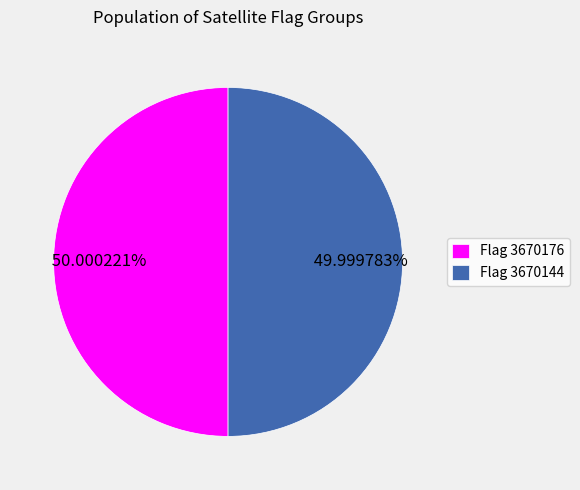

Does any single category account for the majority?

Yes